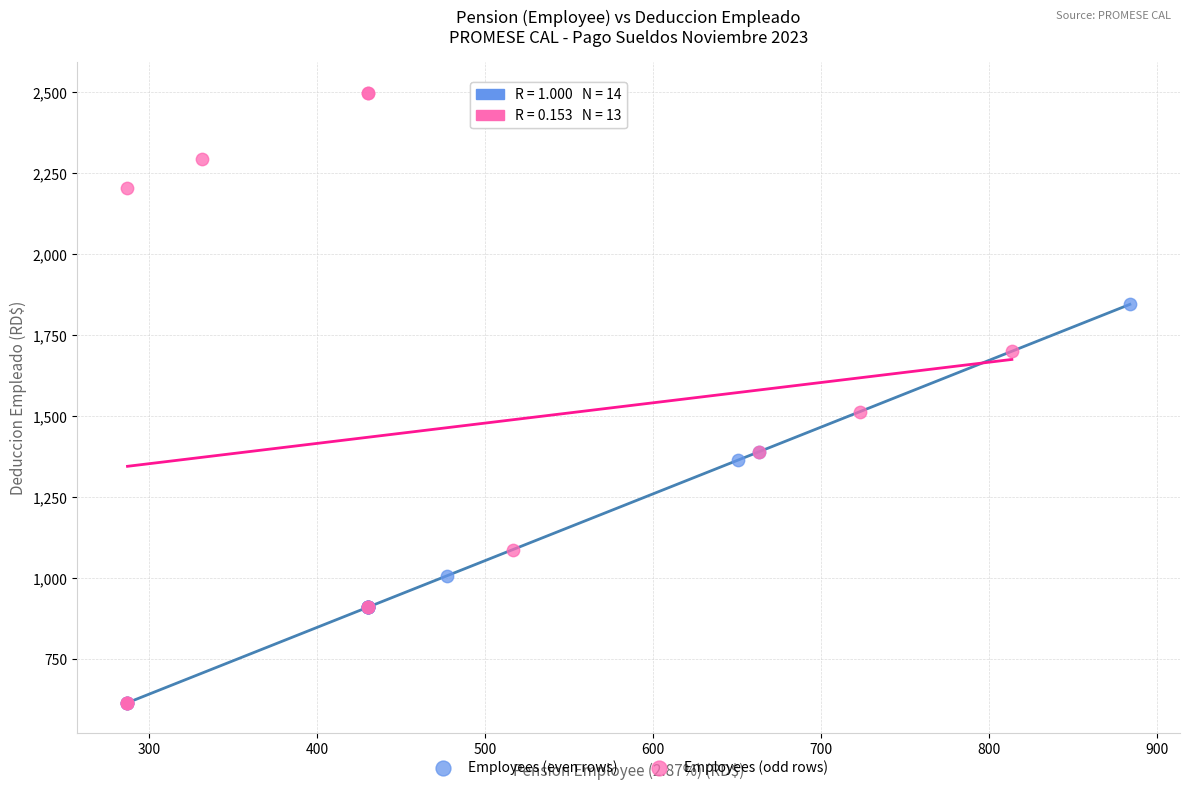

Which series has the widest spread of Y values?

Employees (odd rows)